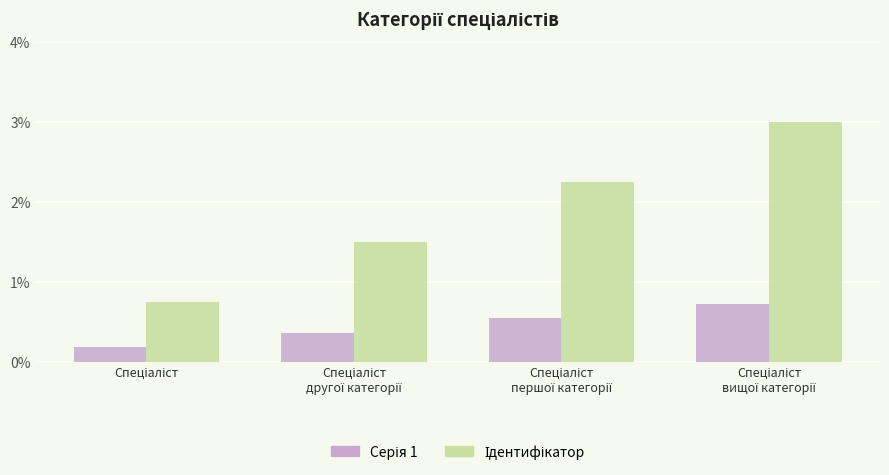

Which label corresponds to the largest value in the chart?

Спеціаліст
вищої категорії